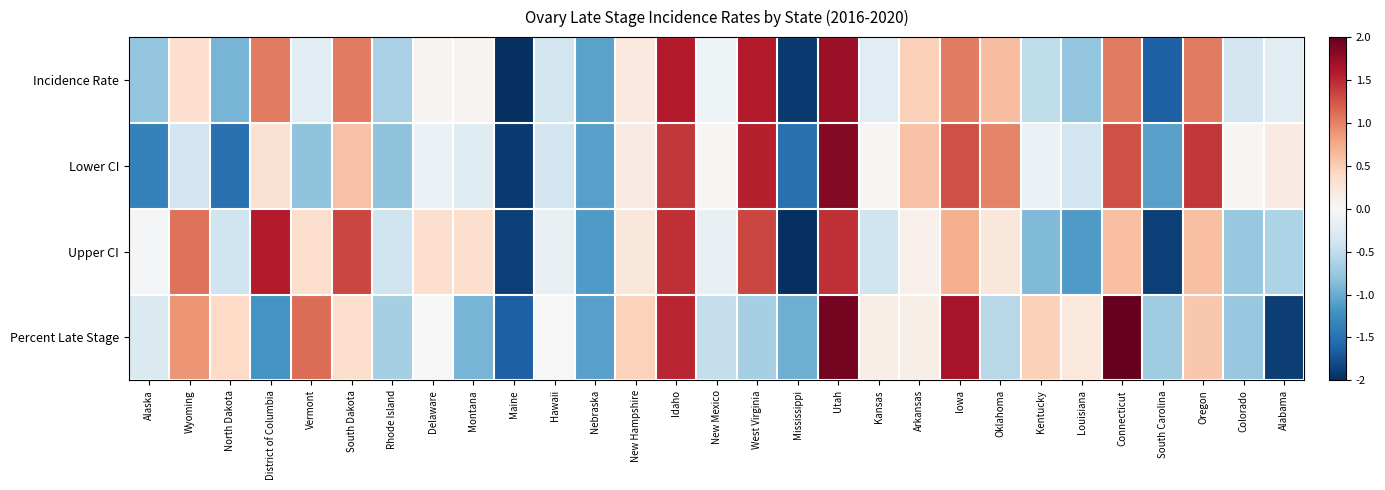

Reading left to right, list all the values displayed in this chart.

Incidence Rate: Alaska=-0.8	Wyoming=0.3	North Dakota=-0.9	District of Columbia=1.0	Vermont=-0.2	South Dakota=1.0	Rhode Island=-0.6	Delaware=0.1	Montana=0.1	Maine=-2.0	Hawaii=-0.4	Nebraska=-1.1	New Hampshire=0.2	Idaho=1.6	New Mexico=-0.1	West Virginia=1.6	Mississippi=-1.9	Utah=1.7	Kansas=-0.2	Arkansas=0.5	Iowa=1.0	Oklahoma=0.6	Kentucky=-0.5	Louisiana=-0.8	Connecticut=1.0	South Carolina=-1.6	Oregon=1.0	Colorado=-0.4	Alabama=-0.2
Lower CI: Alaska=-1.4	Wyoming=-0.4	North Dakota=-1.5	District of Columbia=0.3	Vermont=-0.8	South Dakota=0.6	Rhode Island=-0.8	Delaware=-0.1	Montana=-0.2	Maine=-1.9	Hawaii=-0.4	Nebraska=-1.1	New Hampshire=0.2	Idaho=1.4	New Mexico=0.0	West Virginia=1.6	Mississippi=-1.5	Utah=1.8	Kansas=0.0	Arkansas=0.6	Iowa=1.3	Oklahoma=1.0	Kentucky=-0.1	Louisiana=-0.4	Connecticut=1.3	South Carolina=-1.1	Oregon=1.4	Colorado=0.0	Alabama=0.2
Upper CI: Alaska=-0.0	Wyoming=1.1	North Dakota=-0.4	District of Columbia=1.6	Vermont=0.3	South Dakota=1.3	Rhode Island=-0.4	Delaware=0.3	Montana=0.3	Maine=-1.9	Hawaii=-0.1	Nebraska=-1.1	New Hampshire=0.2	Idaho=1.5	New Mexico=-0.1	West Virginia=1.3	Mississippi=-2.0	Utah=1.5	Kansas=-0.4	Arkansas=0.1	Iowa=0.7	Oklahoma=0.2	Kentucky=-0.9	Louisiana=-1.1	Connecticut=0.6	South Carolina=-1.9	Oregon=0.6	Colorado=-0.8	Alabama=-0.6
Percent Late Stage: Alaska=-0.3	Wyoming=0.9	North Dakota=0.4	District of Columbia=-1.2	Vermont=1.1	South Dakota=0.4	Rhode Island=-0.7	Delaware=0.0	Montana=-0.9	Maine=-1.6	Hawaii=0.0	Nebraska=-1.1	New Hampshire=0.5	Idaho=1.5	New Mexico=-0.5	West Virginia=-0.7	Mississippi=-1.0	Utah=1.9	Kansas=0.1	Arkansas=0.1	Iowa=1.7	Oklahoma=-0.6	Kentucky=0.5	Louisiana=0.2	Connecticut=2.0	South Carolina=-0.7	Oregon=0.5	Colorado=-0.8	Alabama=-1.9